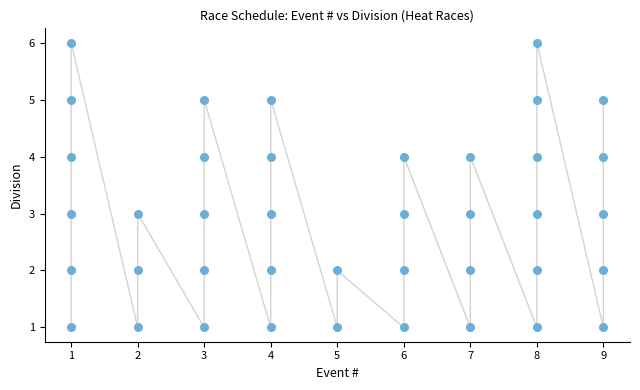

What is the range of X values (max minus min)?

8